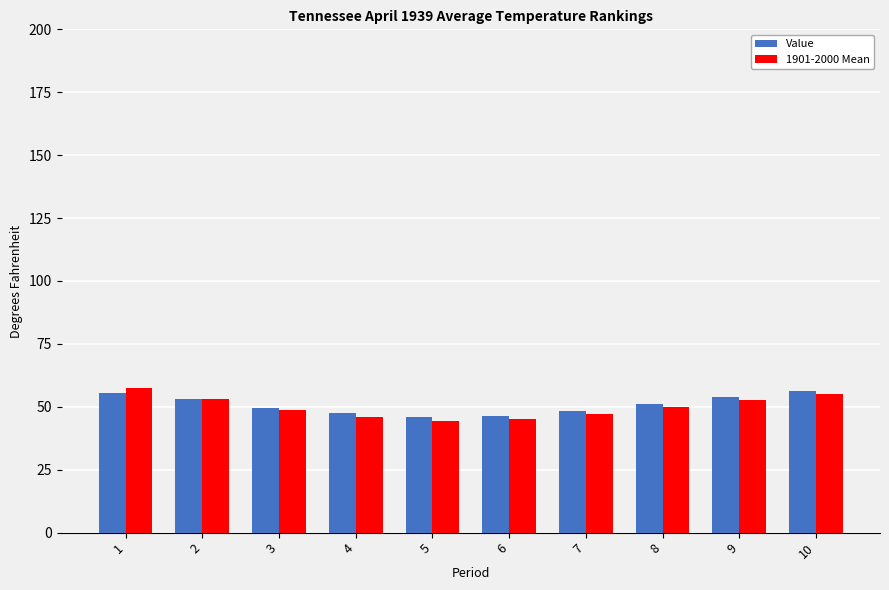

What are all the series names shown in the legend?

Value, 1901-2000 Mean